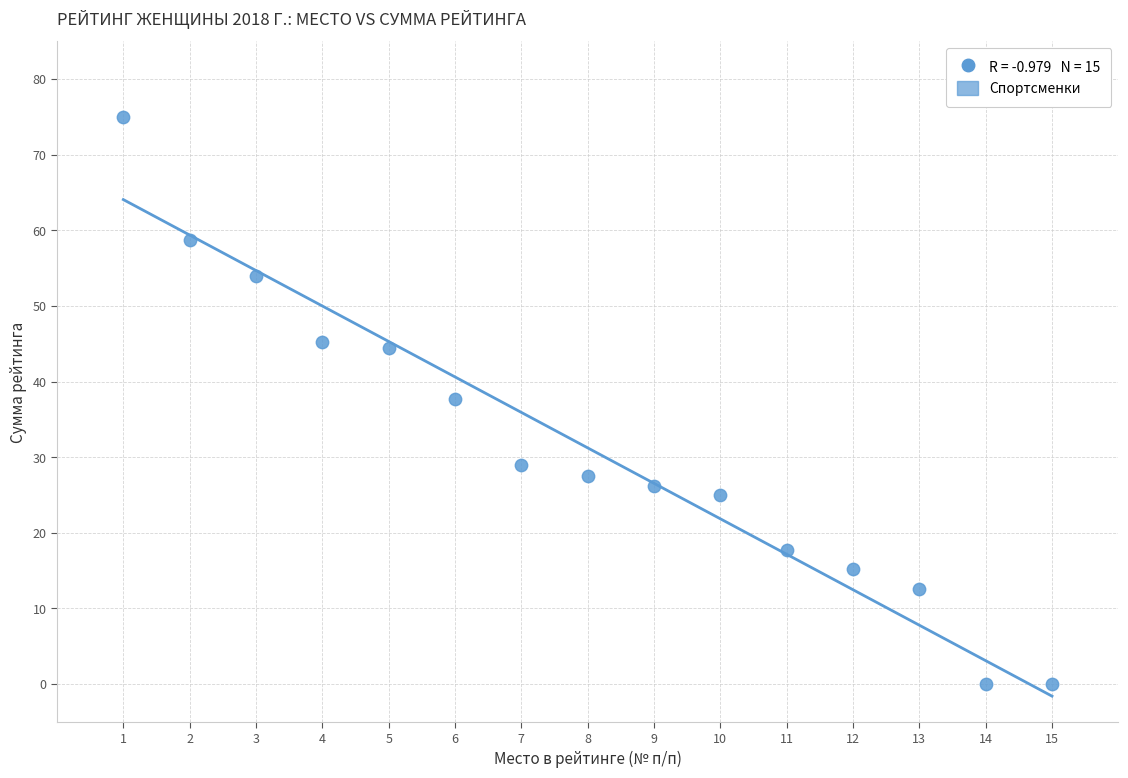

What is the range of X values (max minus min)?

14.0